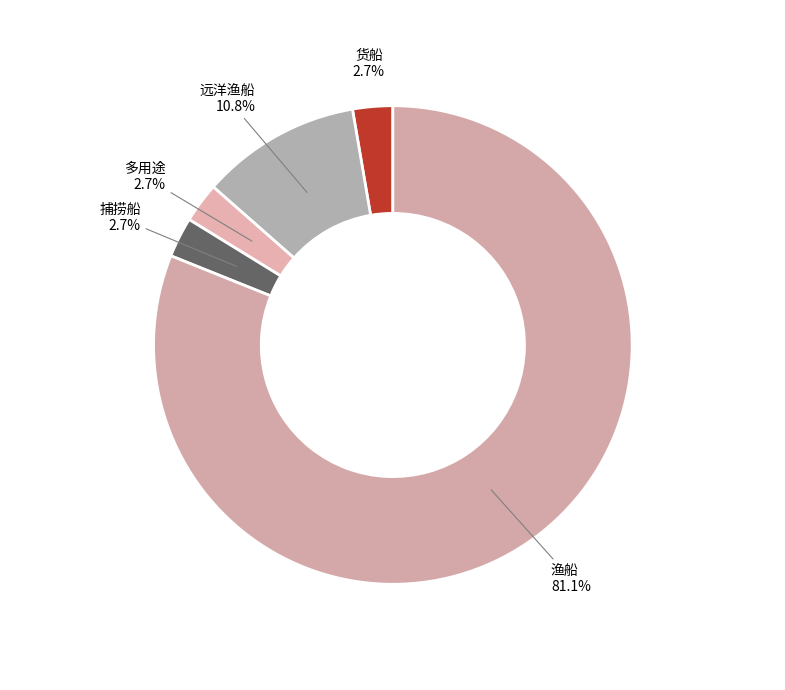

How many slices are in this pie chart?

5